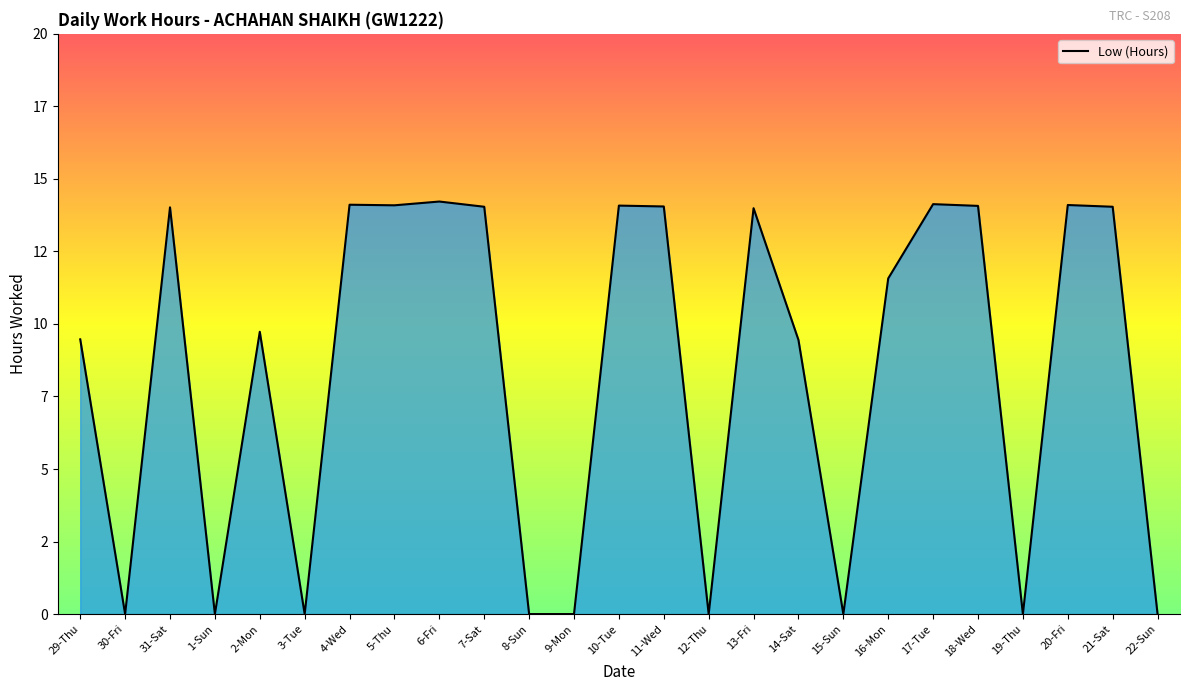

Is this an area chart (filled region under the line)?

Yes